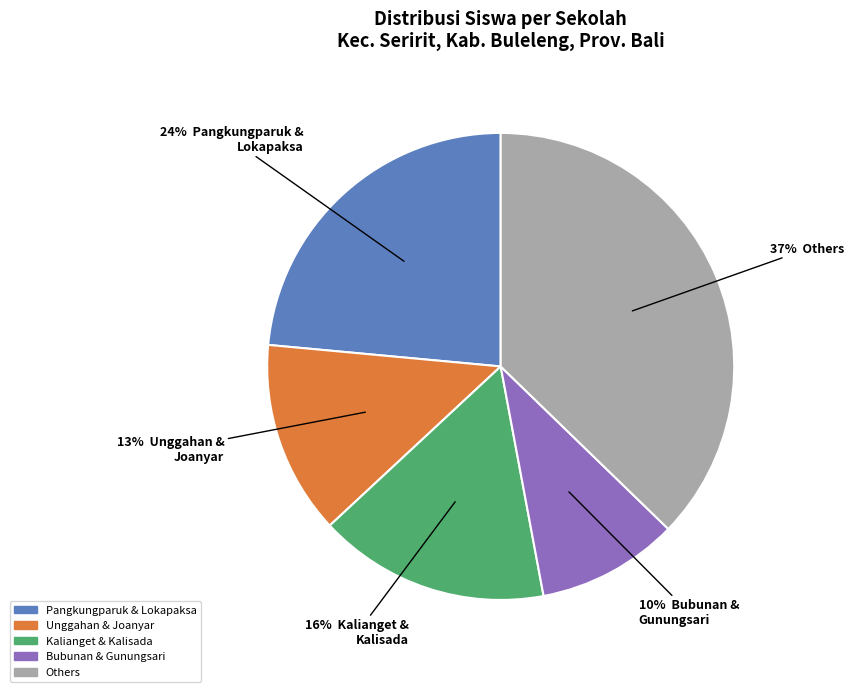

True or false: Unggahan & Joanyar accounts for 24% of the total.

False